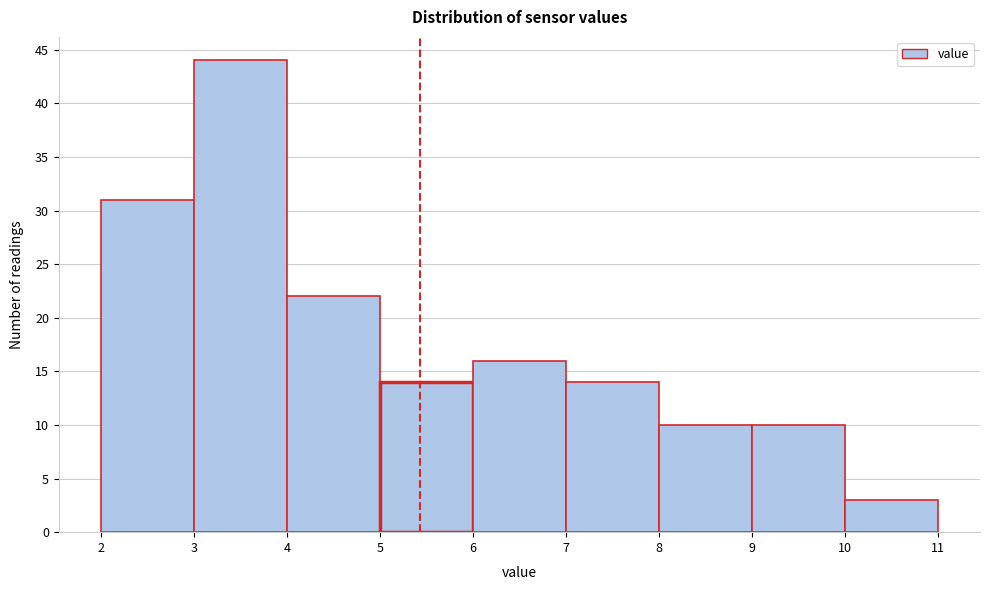

Reading left to right, list every bar in this chart as the range it spans on the x-axis followed by its height. The values are not printed on the chart, so give them approximately, as read against the axis.

2 to 3: 31
3 to 4: 44
4 to 5: 22
5 to 6: 14
6 to 7: 16
7 to 8: 14
8 to 9: 10
9 to 10: 10
10 to 11: 3